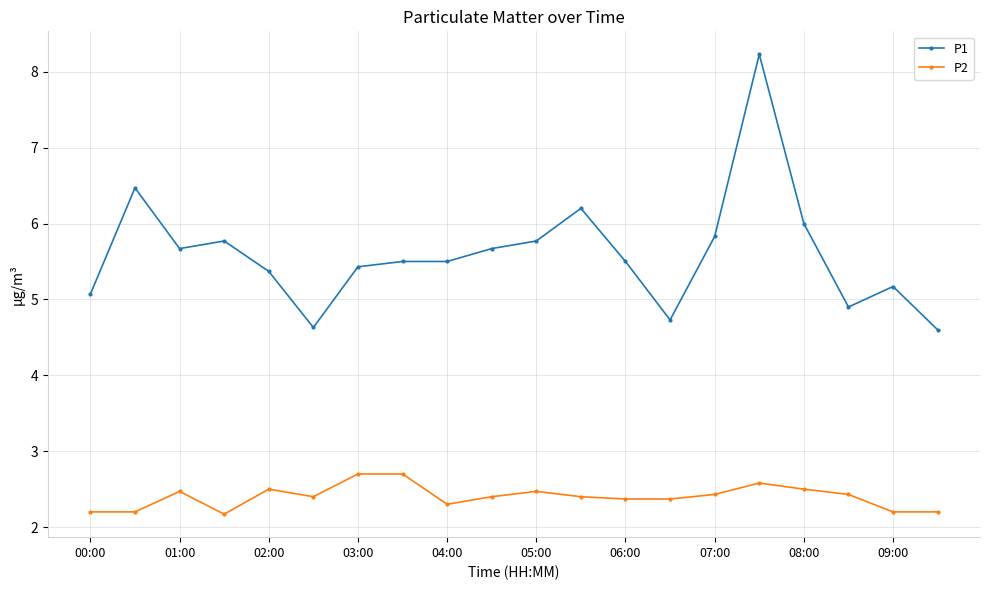

What are all the series names shown in the legend?

P1, P2